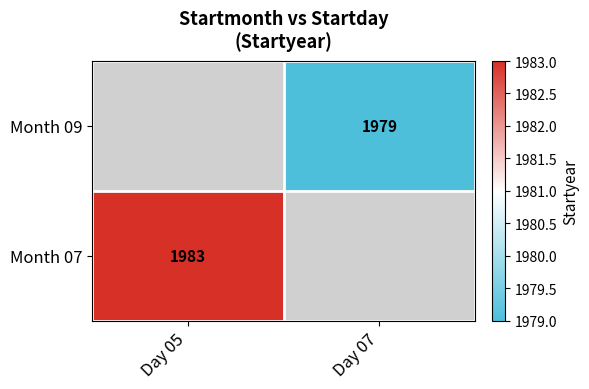

Count the number of data series in this chart.

2